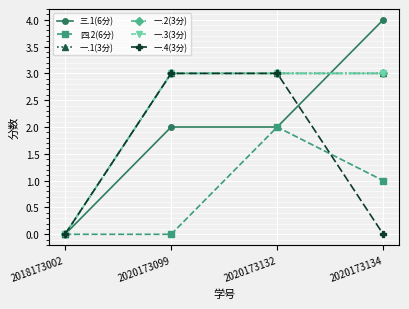

What is the difference between the maximum and second lowest values in the 一.4(3分) series?

3